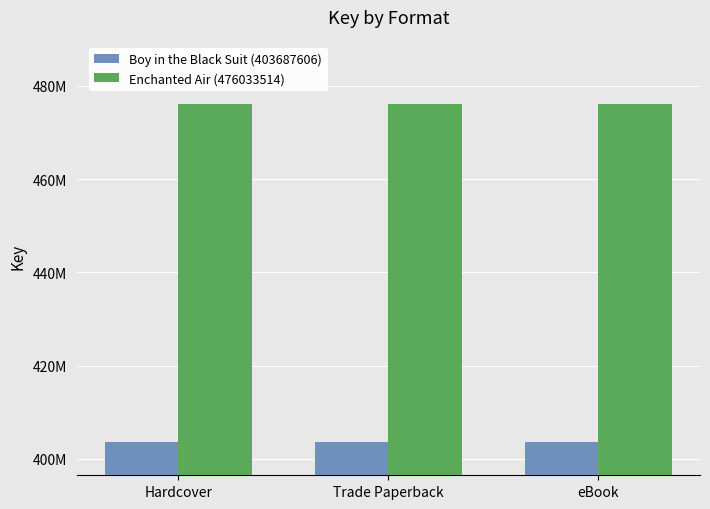

Are the bars horizontal?

No